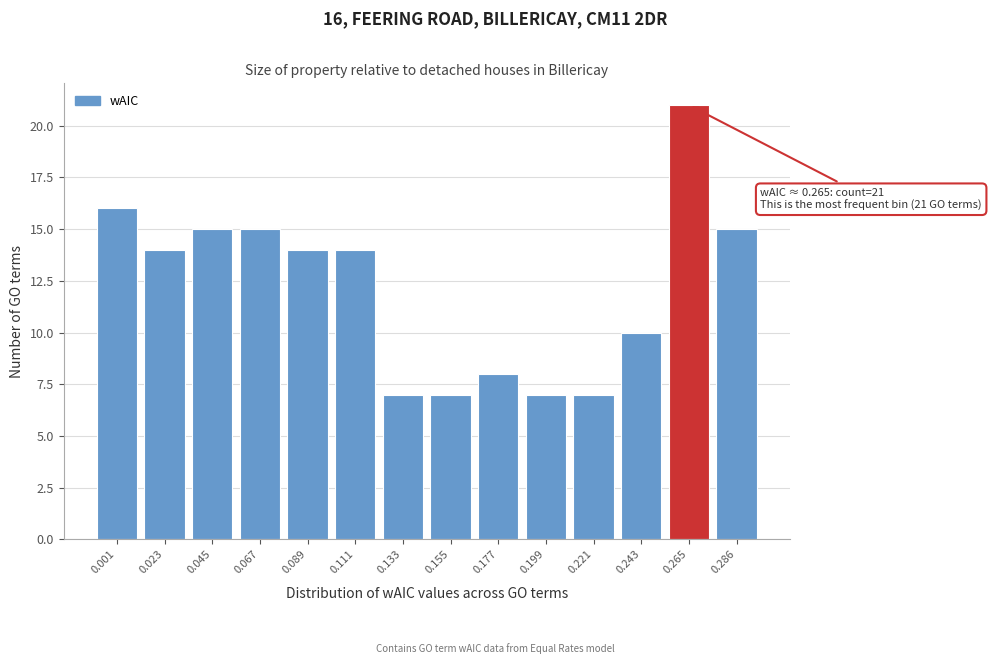

Reading left to right, what are all the values shown in this chart?

0.001=16	0.023=14	0.045=15	0.067=15	0.089=14	0.111=14	0.133=7	0.155=7	0.177=8	0.199=7	0.221=7	0.243=10	0.265=21	0.286=15